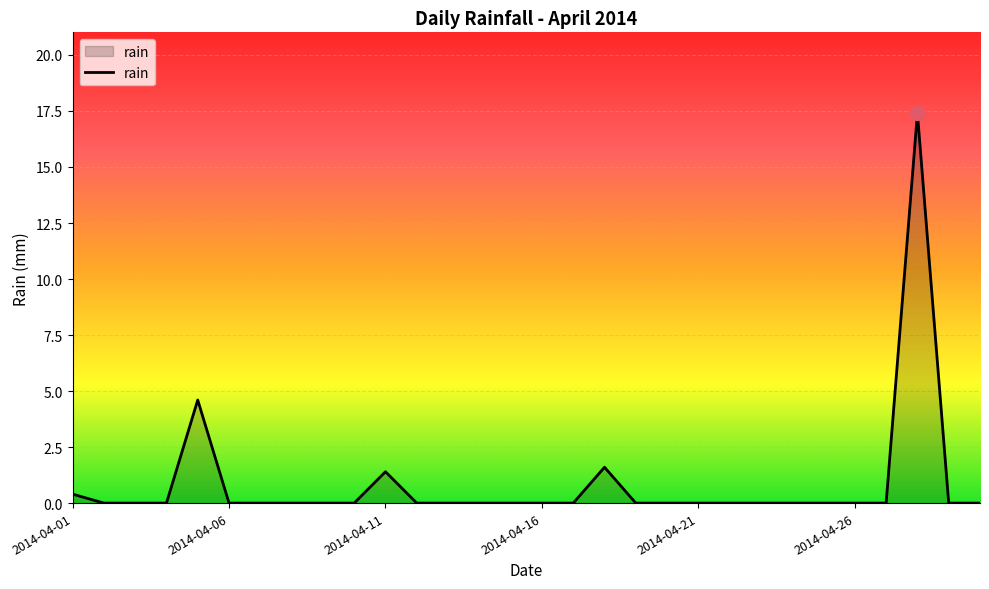

What is the difference between the maximum and minimum values?

17.4